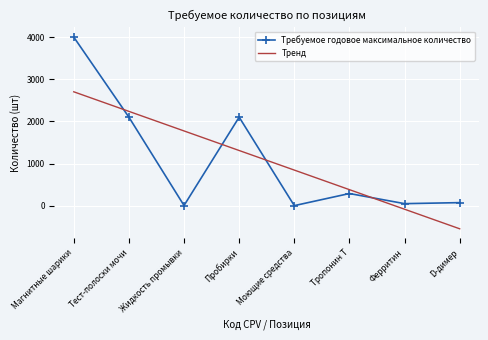

What position from the right is Жидкость промывки?

6